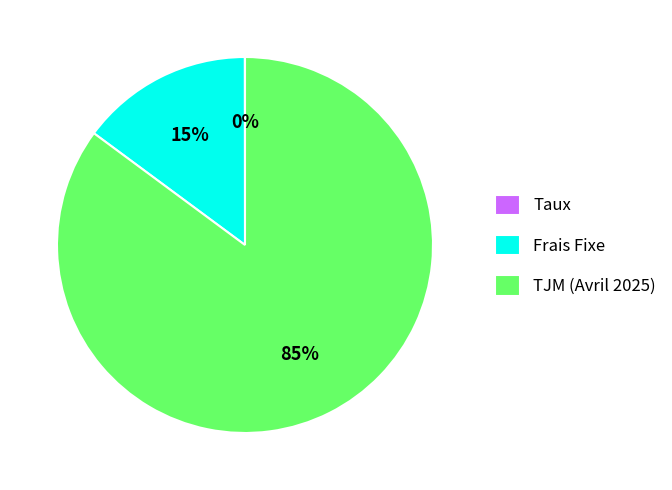

Which category has the biggest portion of the pie?

TJM (Avril 2025)